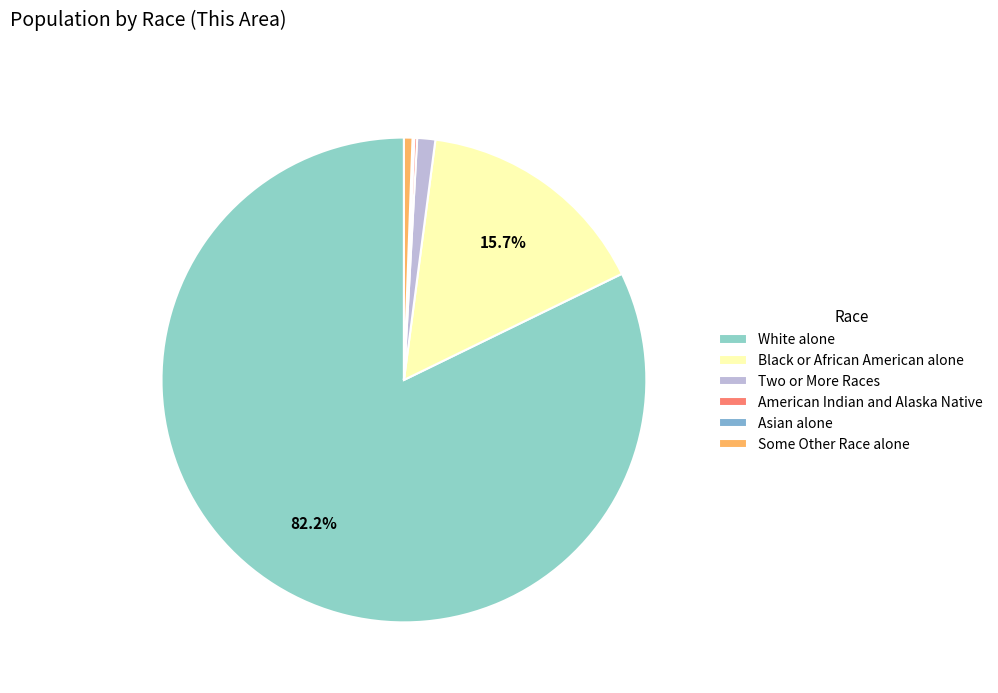

What is the largest slice in the pie chart?

White alone